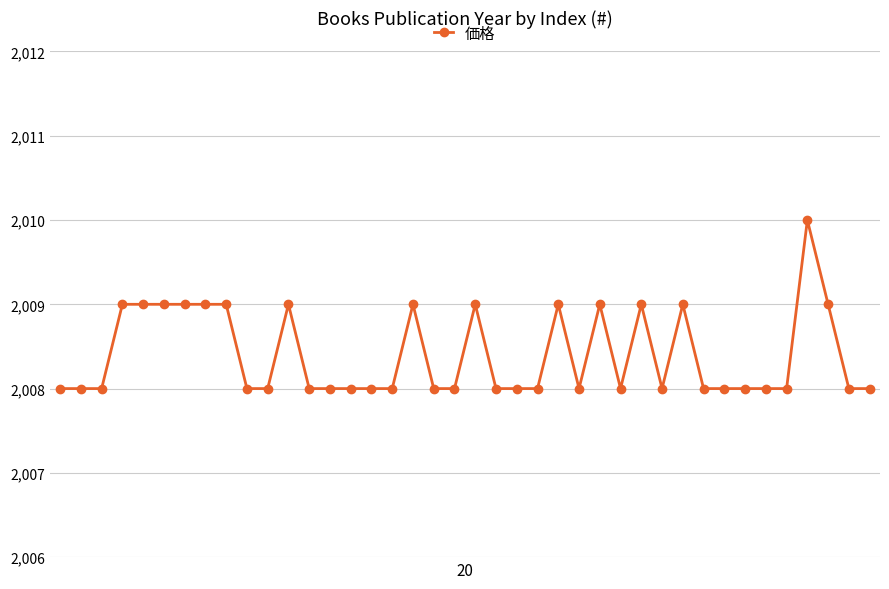

What is the average value?

2008